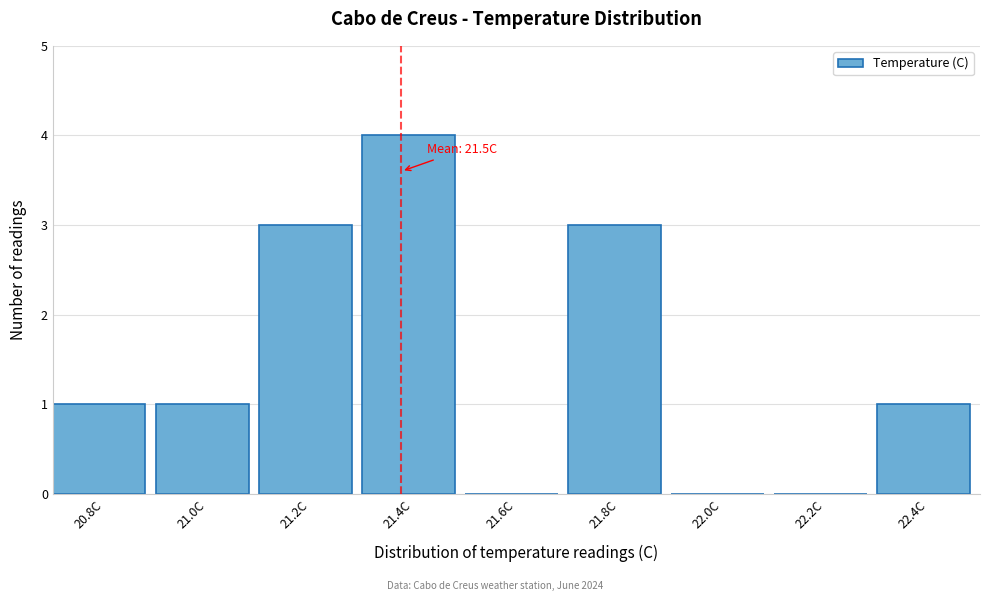

Reading left to right, list all the values displayed in this chart.

20.8C=1	21.0C=1	21.2C=3	21.4C=4	21.6C=0	21.8C=3	22.0C=0	22.2C=0	22.4C=1